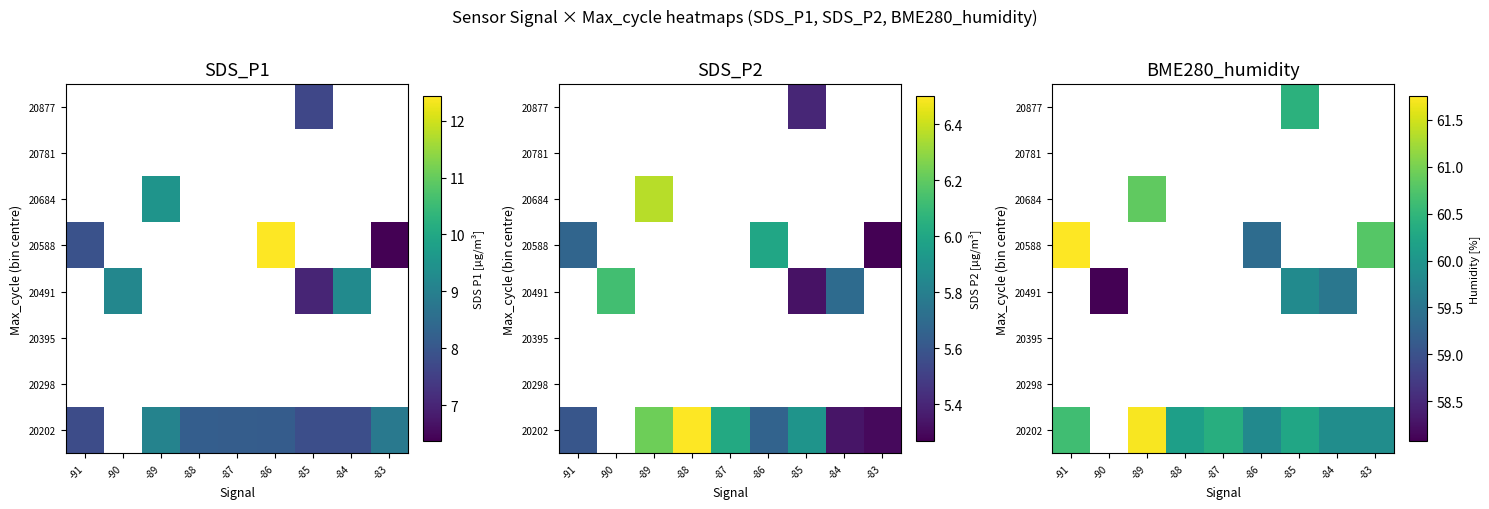

What is the spread (max minus min) of values at -84?

0.3